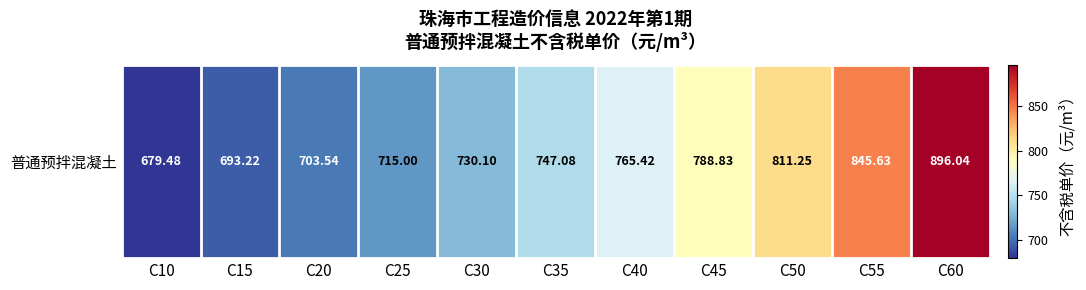

Is it true that the value at C55 is 845.6?

True